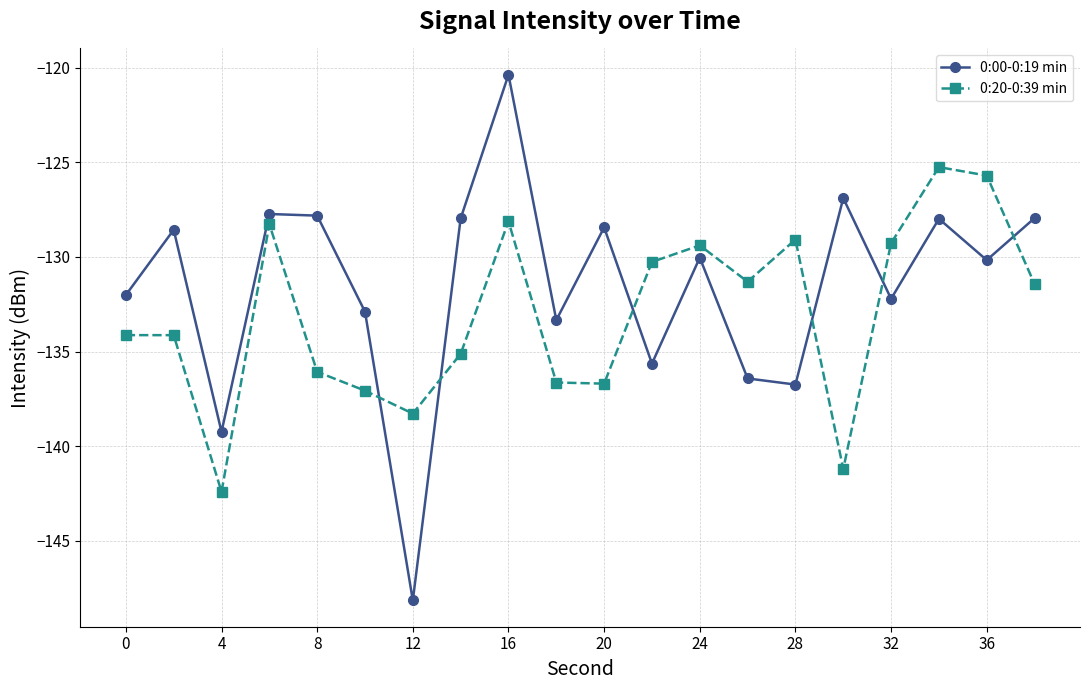

What is the smallest value displayed?

-148.2